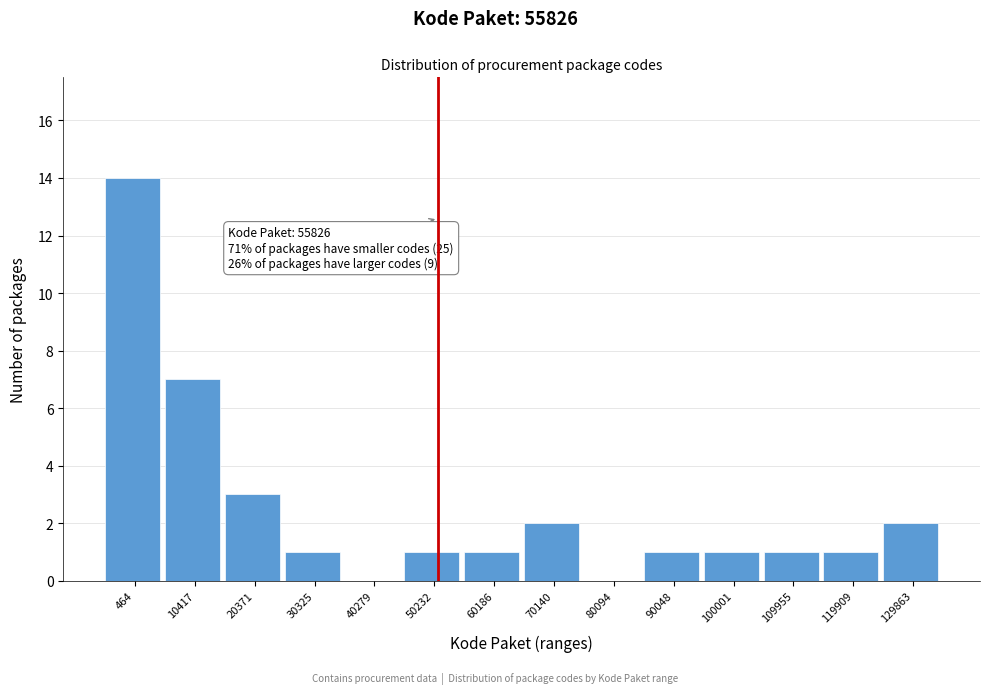

Reading left to right, list all the values displayed in this chart.

464=14	10417=7	20371=3	30325=1	40279=0	50232=1	60186=1	70140=2	80094=0	90048=1	100001=1	109955=1	119909=1	129863=2